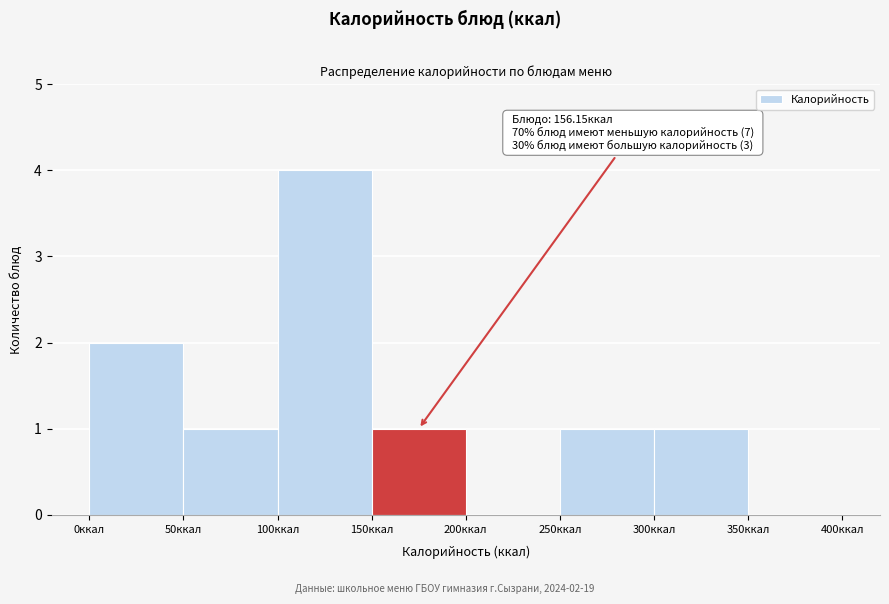

Over which range of the x-axis is the bar tallest?

100 to 150